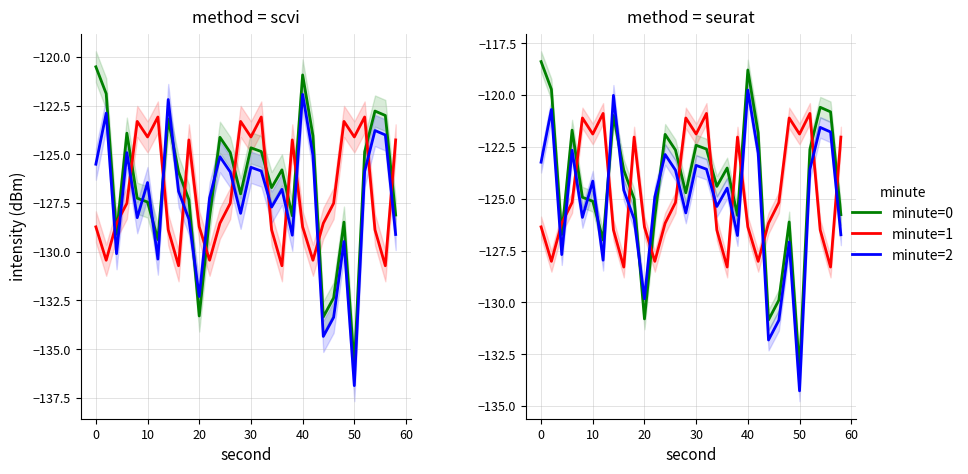

How many intersections are there between minute=1 and minute=2?

13